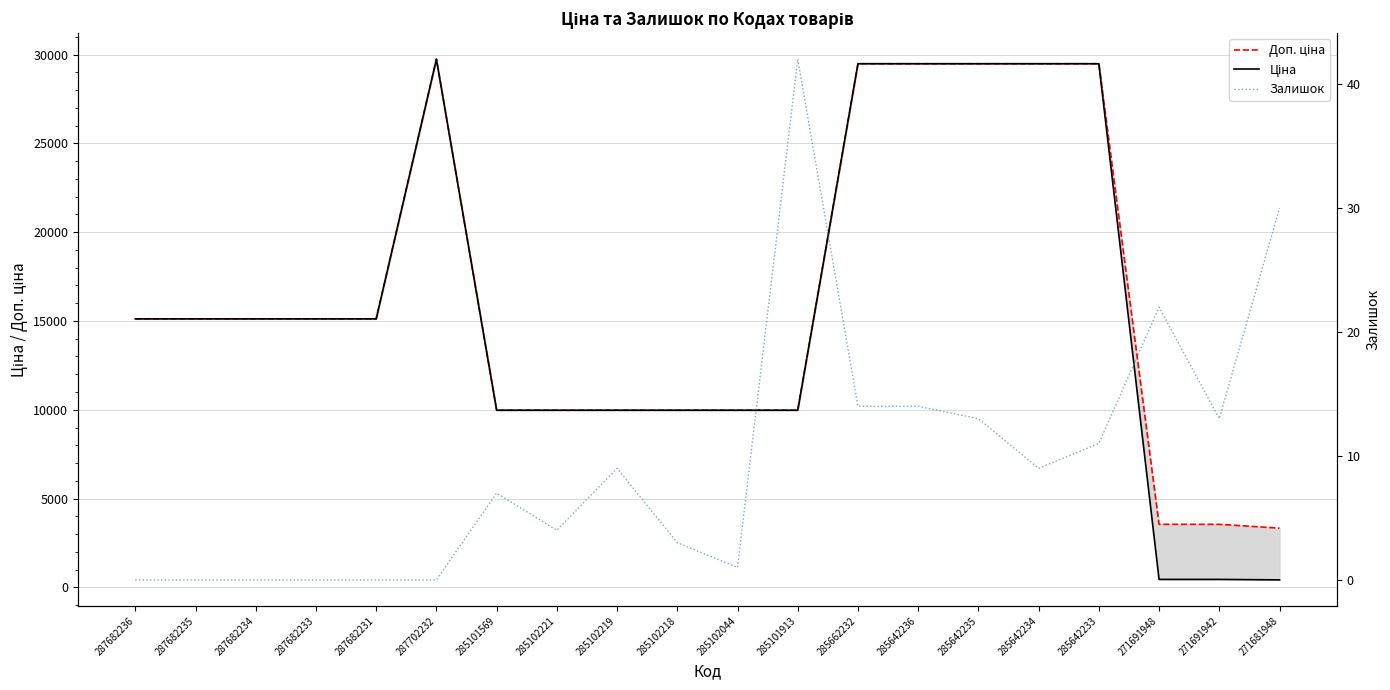

True or false: Залишок has more than 1 points higher than both neighbors.

True